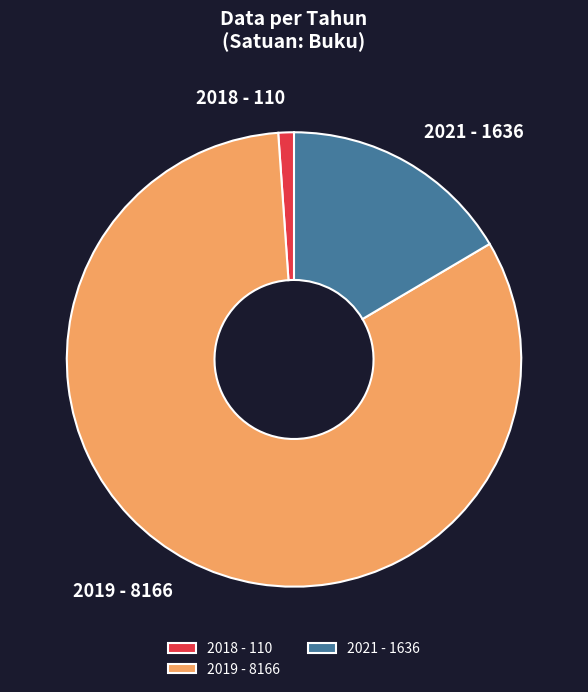

Is 2019 the majority of the pie?

Yes